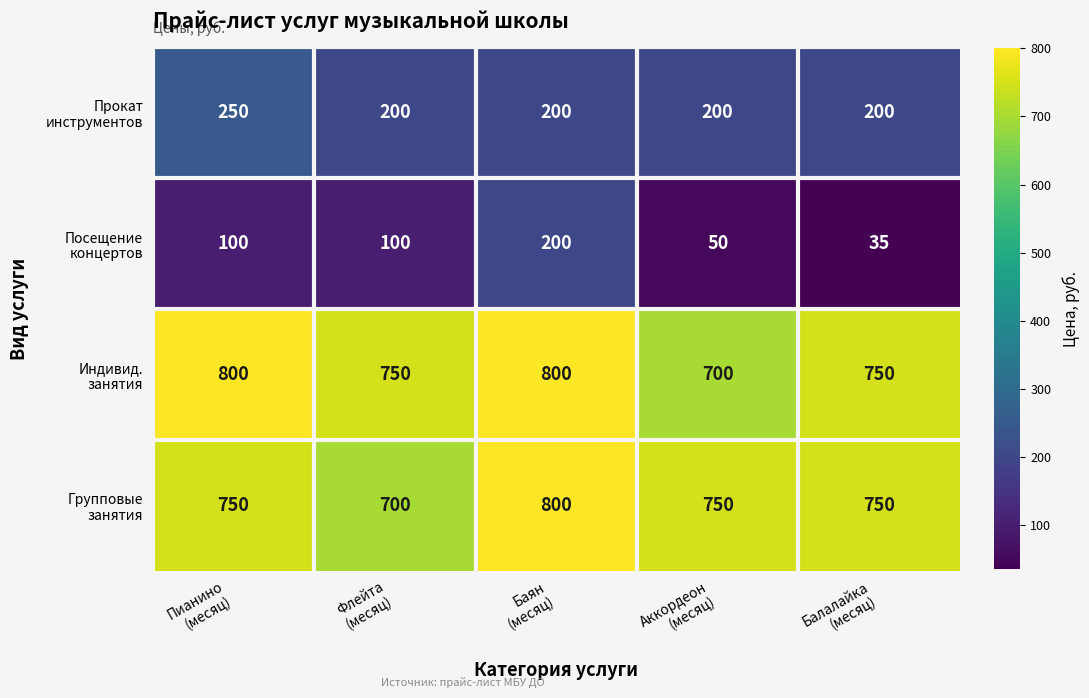

What is the smallest value displayed?

35